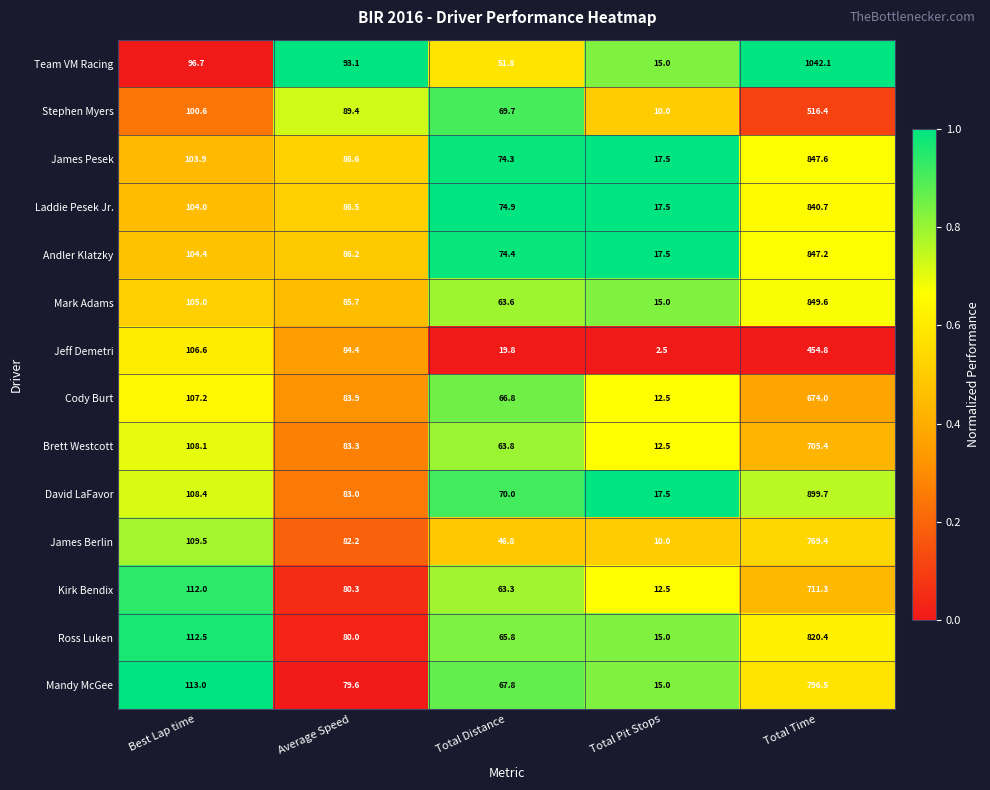

Rank the series by their maximum value, from highest to lowest.

Team VM Racing, David LaFavor, Mark Adams, James Pesek, Andler Klatzky, Laddie Pesek Jr., Ross Luken, Mandy McGee, James Berlin, Kirk Bendix, Brett Westcott, Cody Burt, Stephen Myers, Jeff Demetri